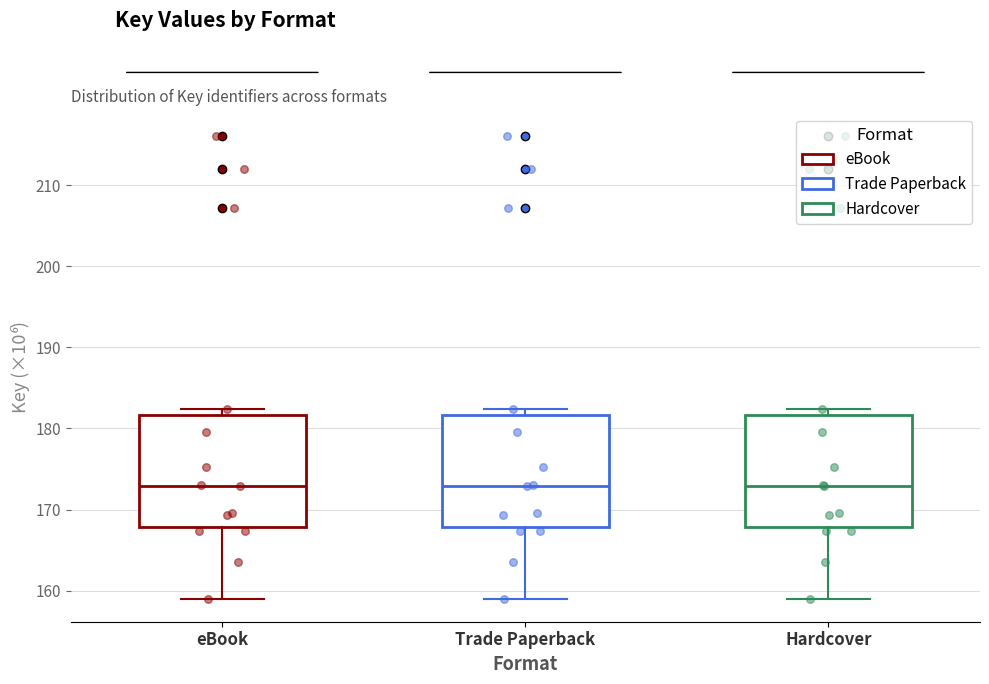

Reading left to right, transcribe this box plot: for each box, give where its median line is, the range the box spans, and where its two whiskers end, as read against the y-axis. The values are not printed on the chart, so give them approximately, as read against the axis.

eBook: median 173, box 168 to 182, whiskers 159 to 182 (just above the box's upper edge)
Trade Paperback: median 173, box 168 to 182, whiskers 159 to 182 (just above the box's upper edge)
Hardcover: median 173, box 168 to 182, whiskers 159 to 182 (just above the box's upper edge)